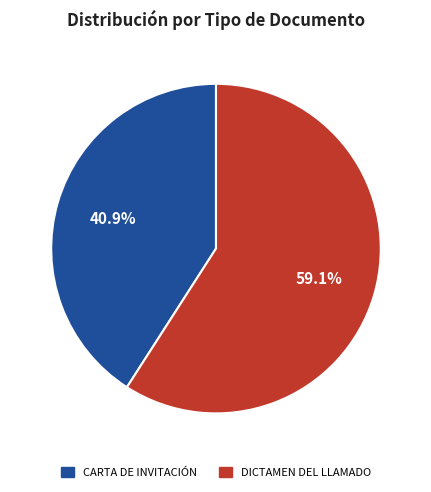

Count the number of slices in the pie.

2